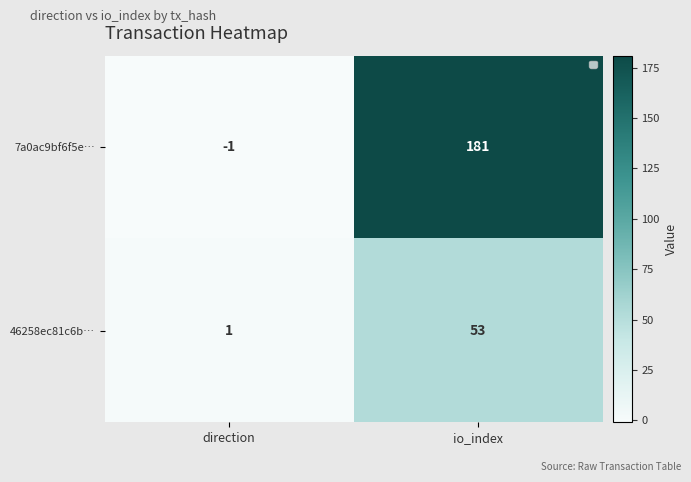

List the labels in order of 46258ec81c6b… value, smallest first.

direction, io_index